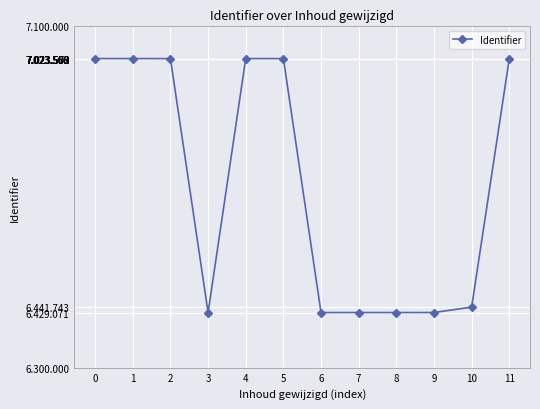

True or false: the data shows 9938760 at 9.

False